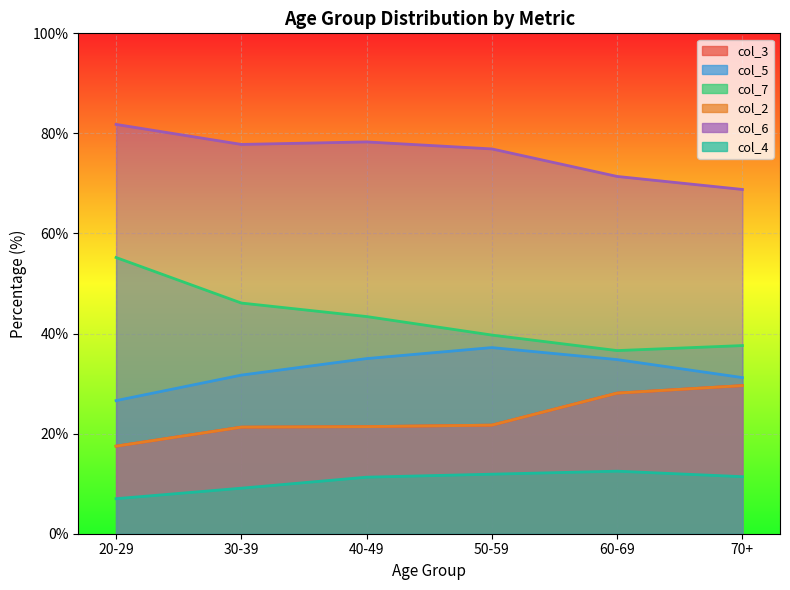

How many values in the col_6 series are below 77?

3